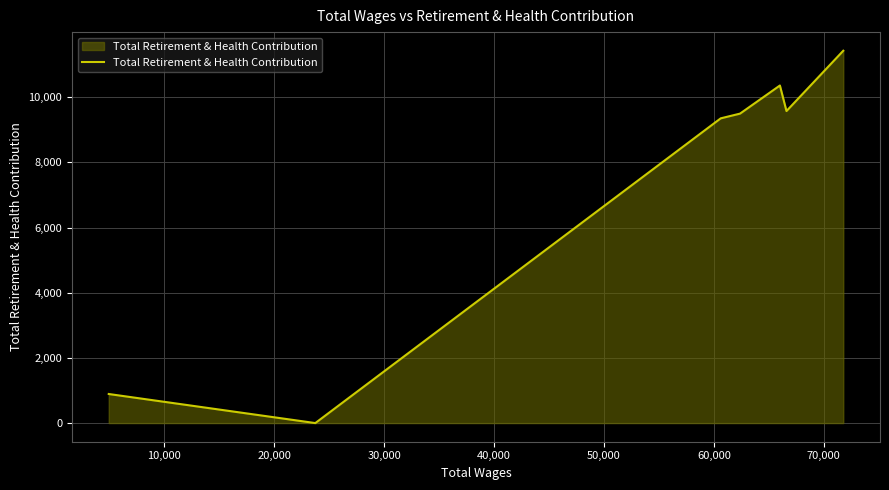

How many lines are shown in the chart?

1